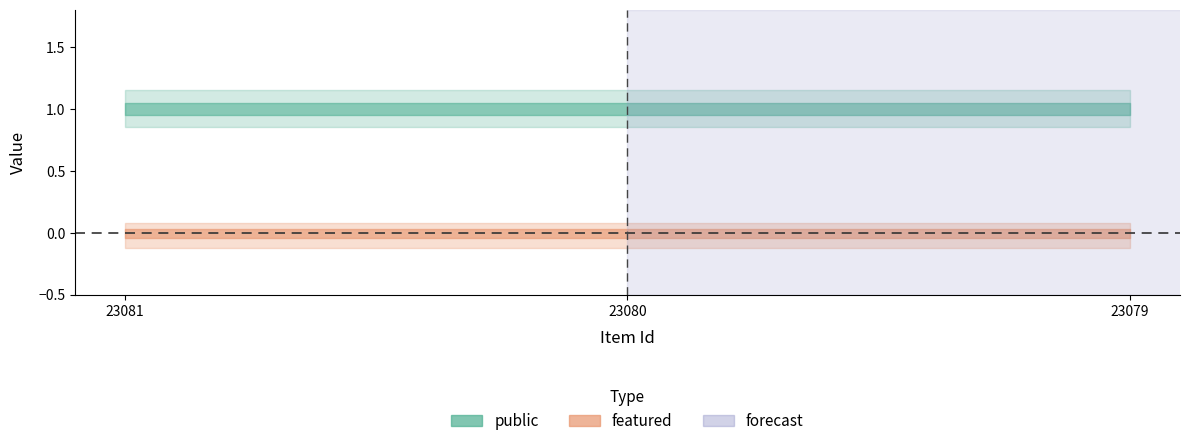

Reading left to right, what are all the values shown in this chart?

public: 23081=1	23080=1	23079=1
featured: 23081=0	23080=0	23079=0